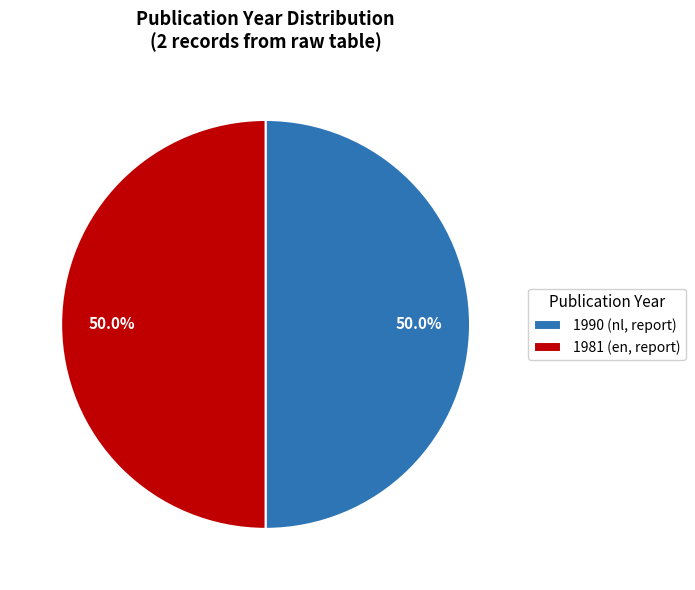

To the nearest percent, what portion does 1981 (en, report) represent?

50%